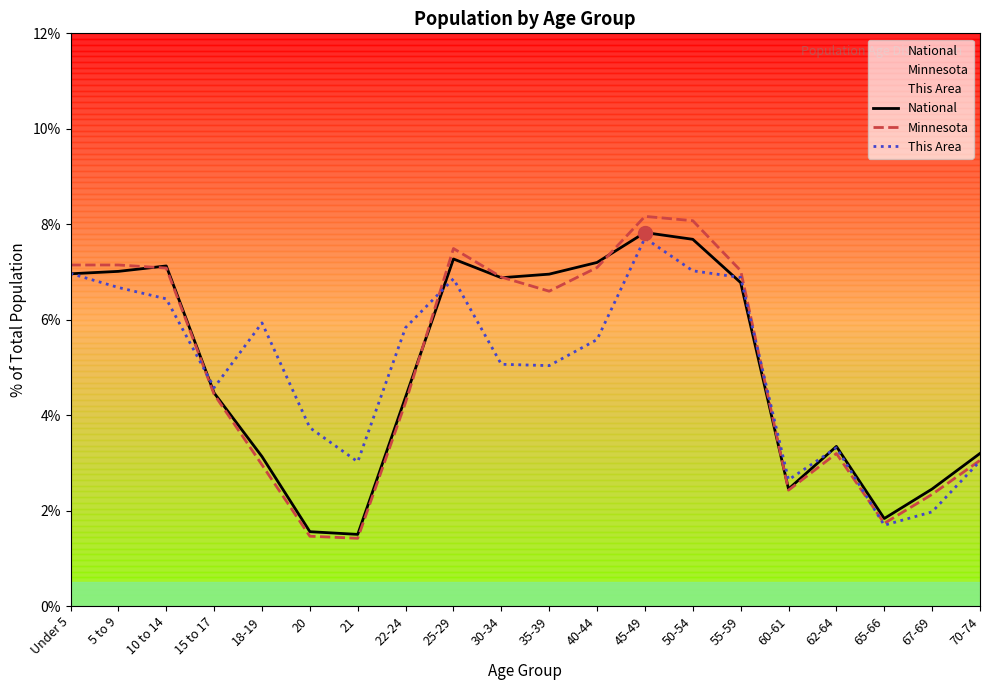

What are all the series names shown in the legend?

National, Minnesota, This Area